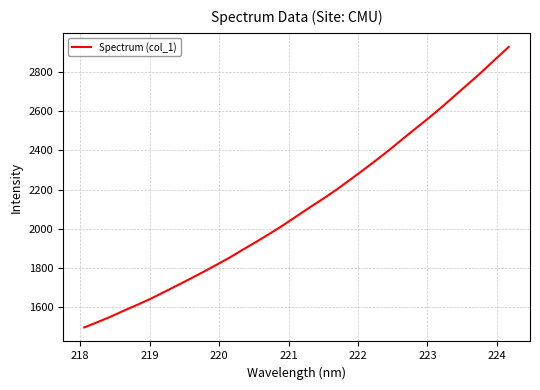

True or false: the data has more than 2 interior local peaks.

False